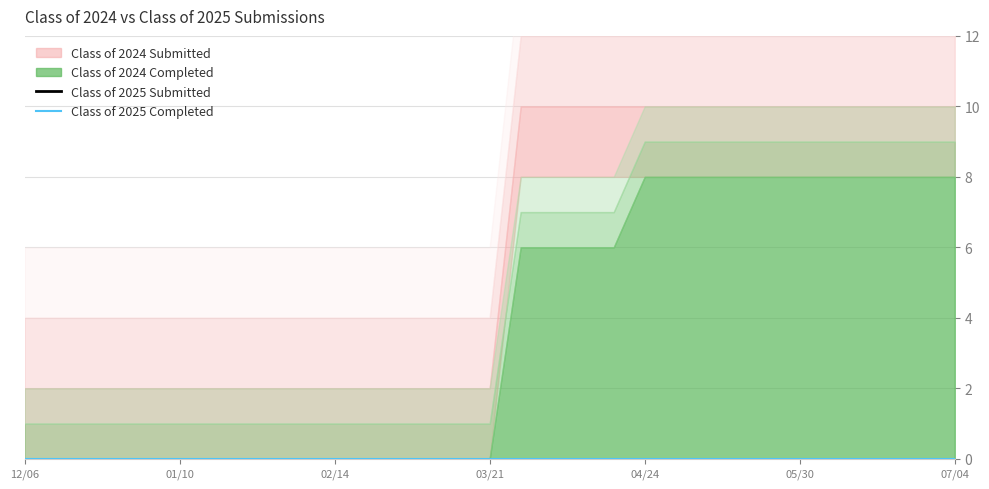

True or false: Class of 2025 Completed and Class of 2024 Completed cross at least once.

False